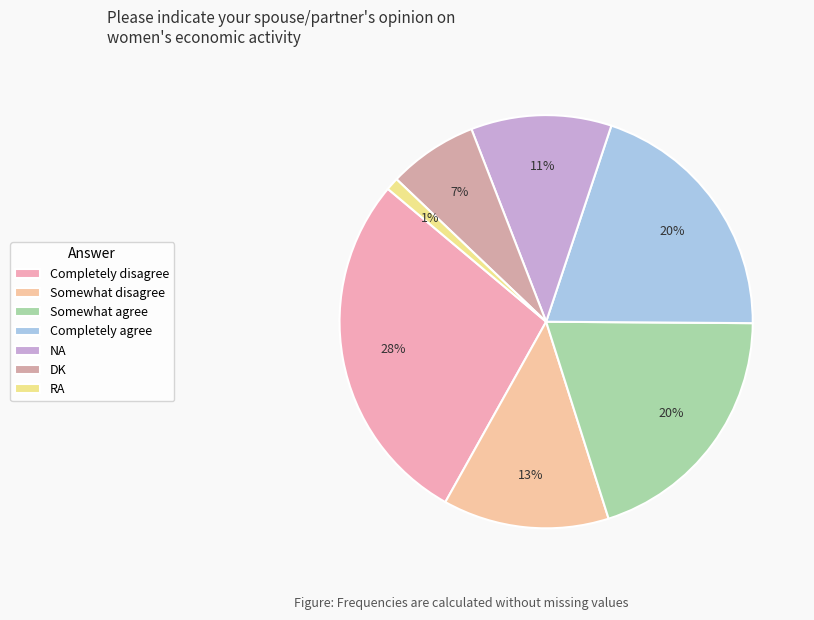

Do RA and Somewhat disagree together represent more than half of the pie?

No